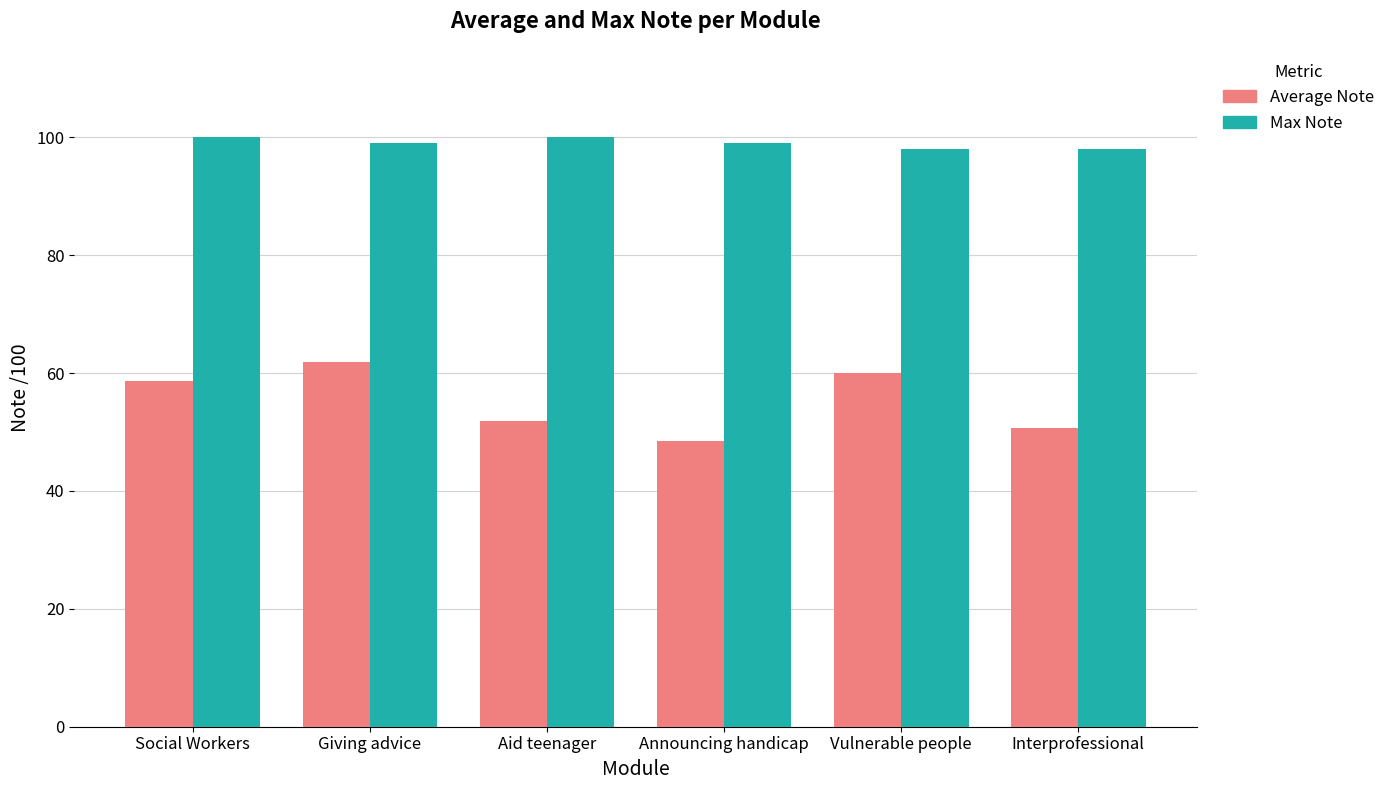

Between Social Workers and Aid teenager, which series saw the biggest shift?

Average Note